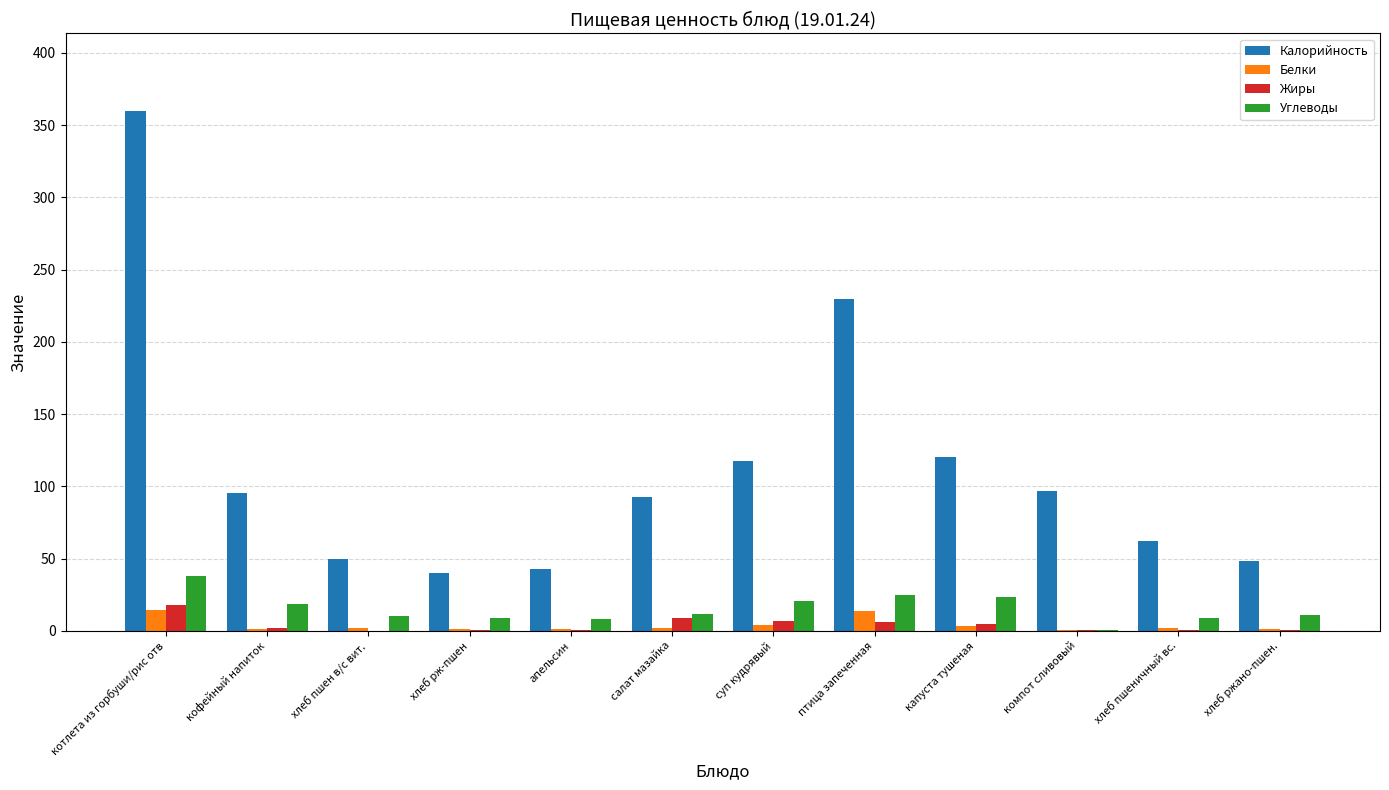

Which series has the widest spread of values?

Калорийность